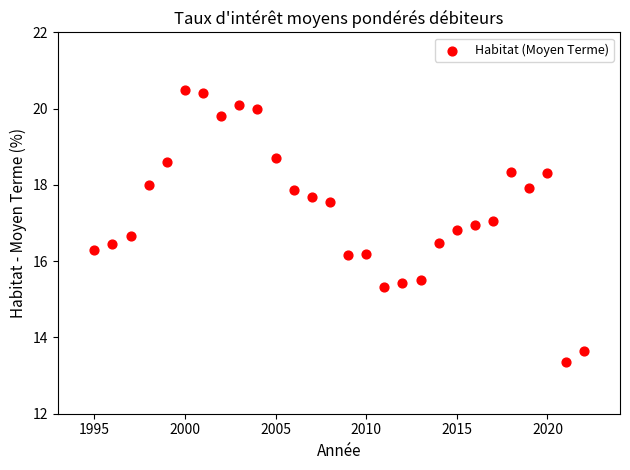

What is the range of X values (max minus min)?

27.0